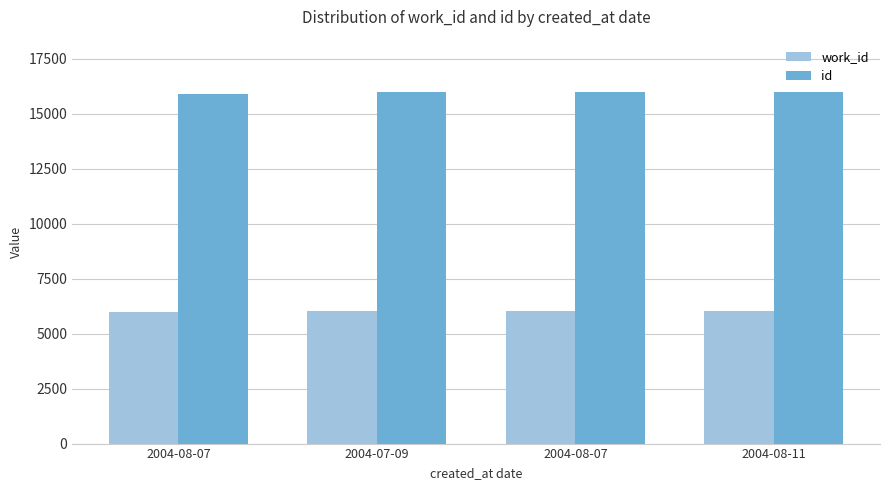

List the series in order of their overall mean, lowest first.

work_id, id